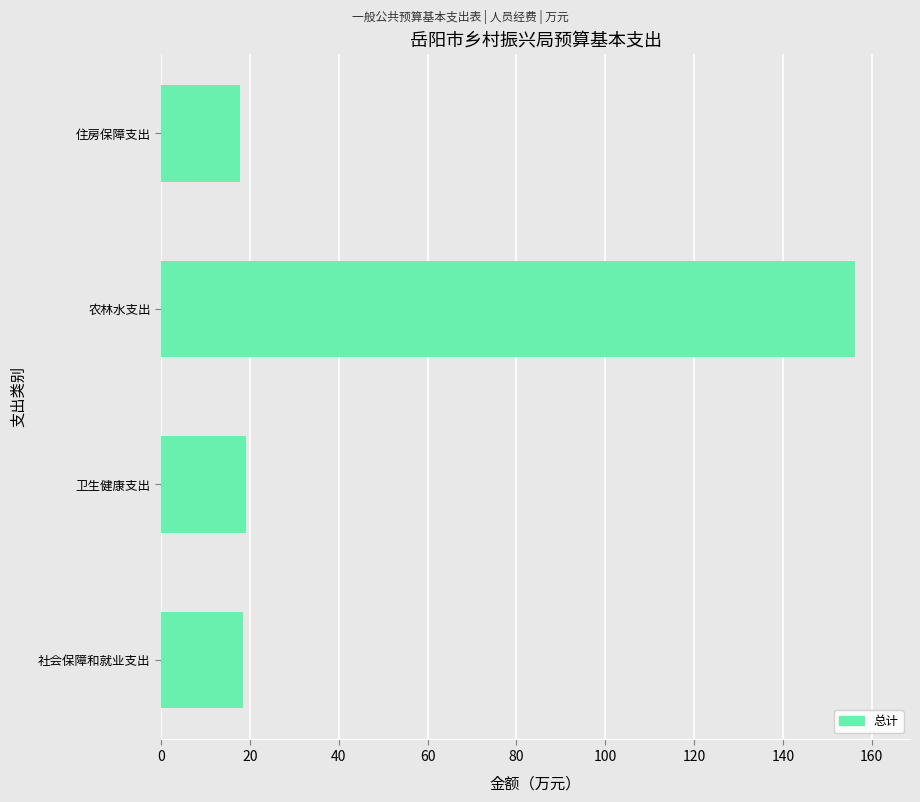

What is the approximate value at 卫生健康支出?

19.0